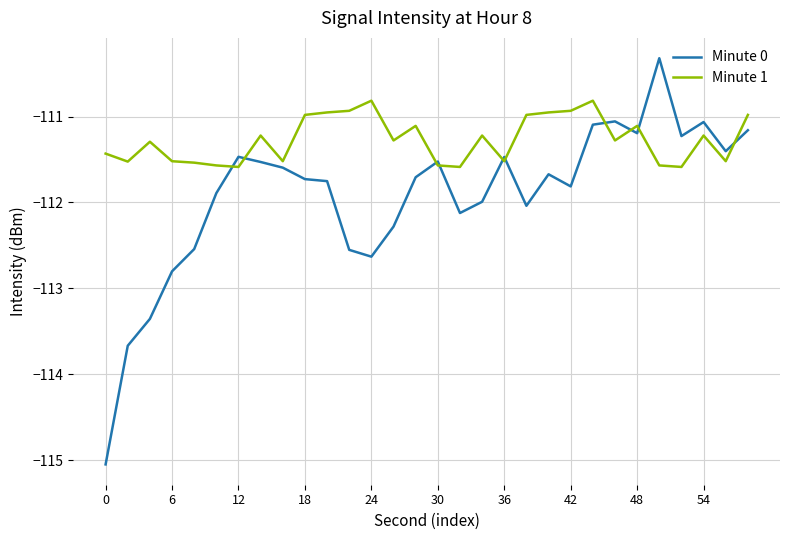

What is the average value of the Minute 1 series?

-111.3